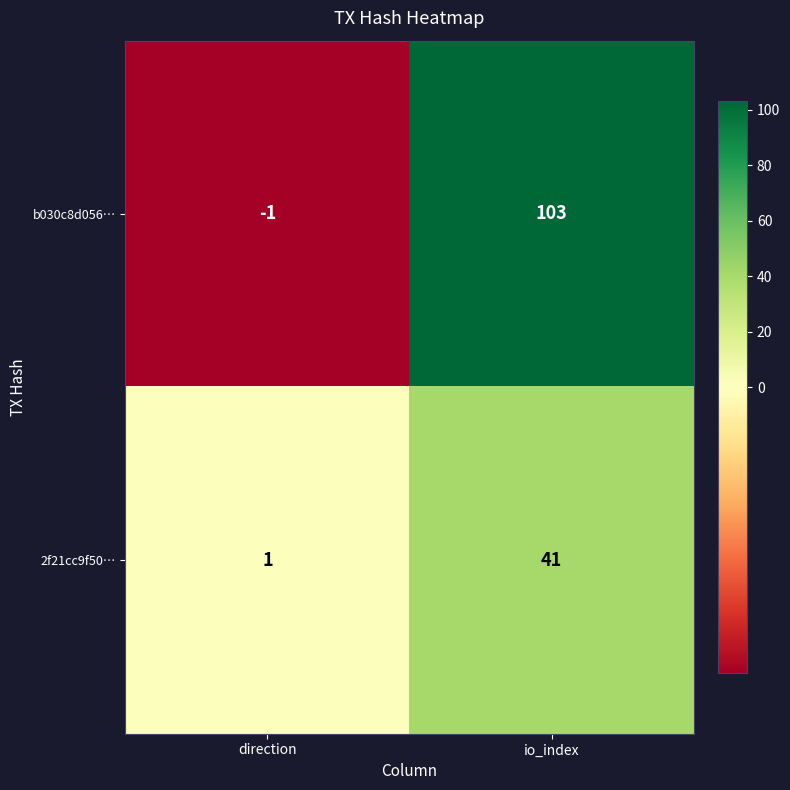

Which series has the largest range (max minus min)?

b030c8d056…